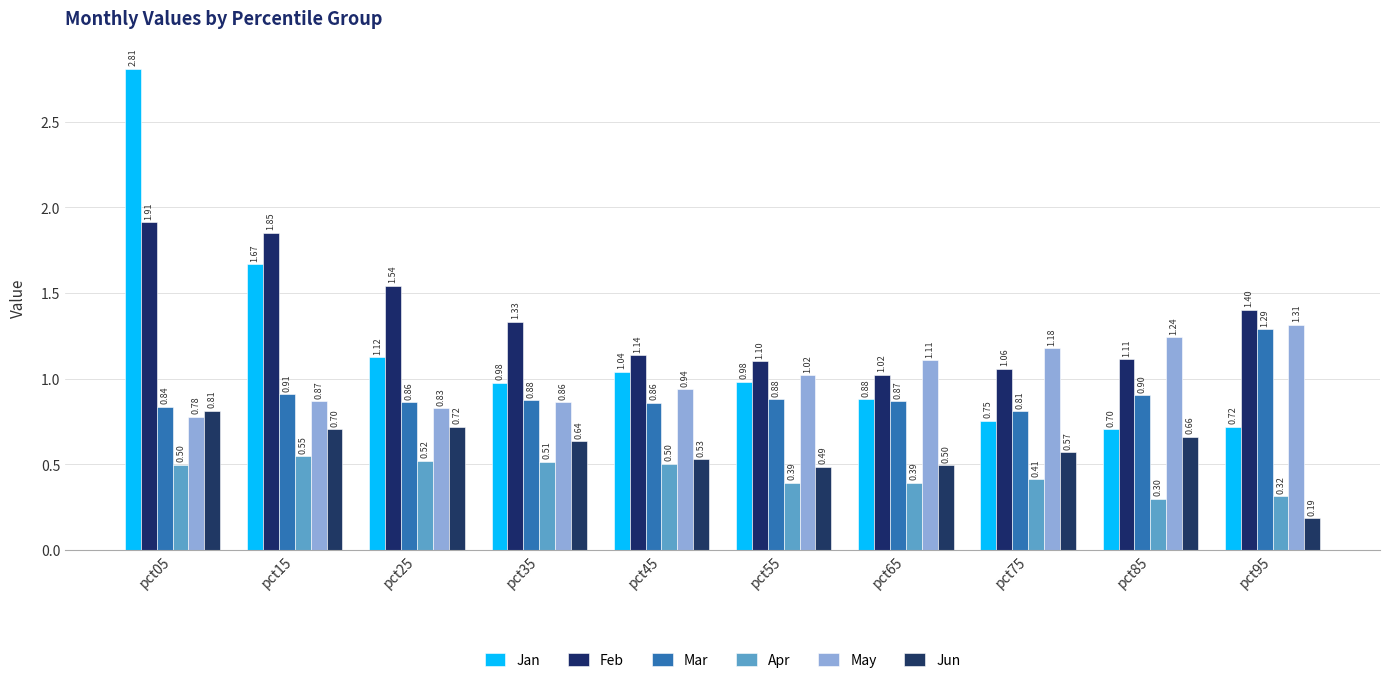

What is the value of the Feb bar at the 7th from the left?

1.0